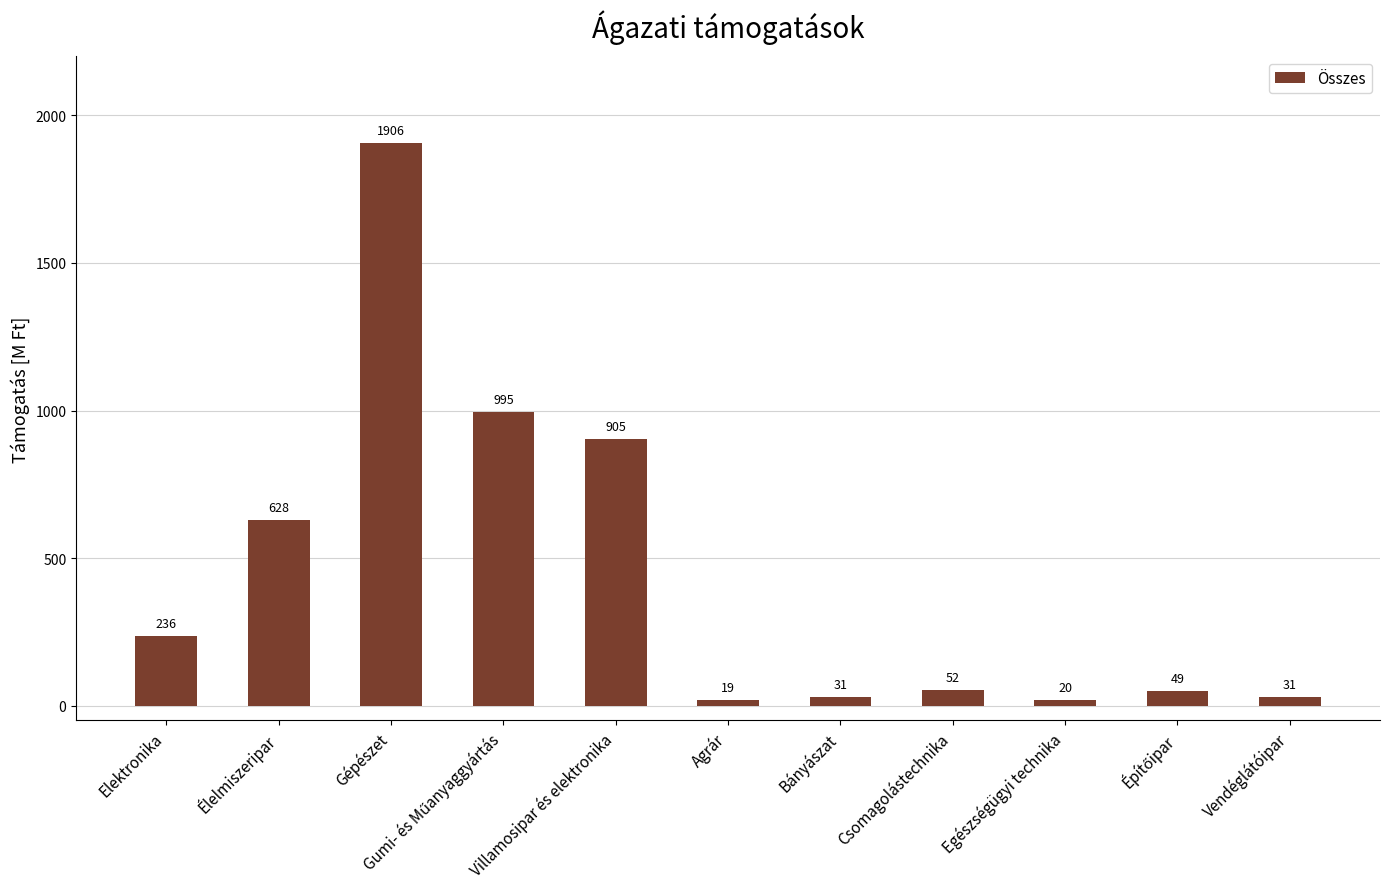

What is the minimum value shown in the chart?

19